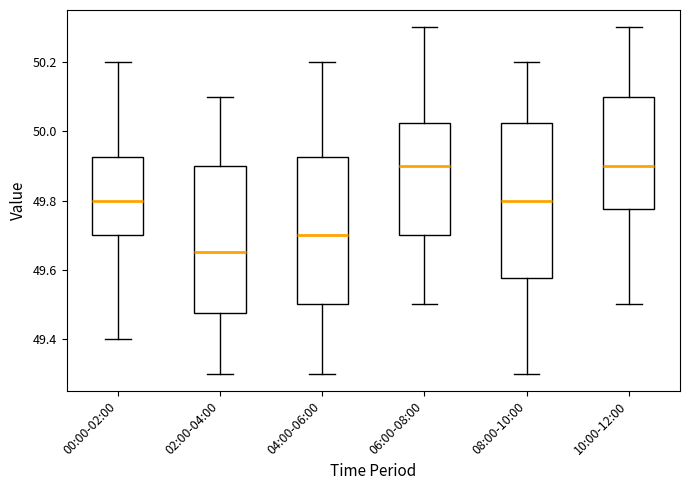

Reading left to right, read every box against the y-axis: the position of its median line, the range the box covers, and the ends of its whiskers. The values are not printed on the chart, so give them approximately, as read against the axis.

00:00-02:00: median 49.80, box 49.70 to 49.92, whiskers 49.40 to 50.20
02:00-04:00: median 49.66, box 49.48 to 49.90, whiskers 49.30 to 50.10
04:00-06:00: median 49.70, box 49.50 to 49.92, whiskers 49.30 to 50.20
06:00-08:00: median 49.90, box 49.70 to 50.02, whiskers 49.50 to 50.30
08:00-10:00: median 49.80, box 49.58 to 50.02, whiskers 49.30 to 50.20
10:00-12:00: median 49.90, box 49.78 to 50.10, whiskers 49.50 to 50.30